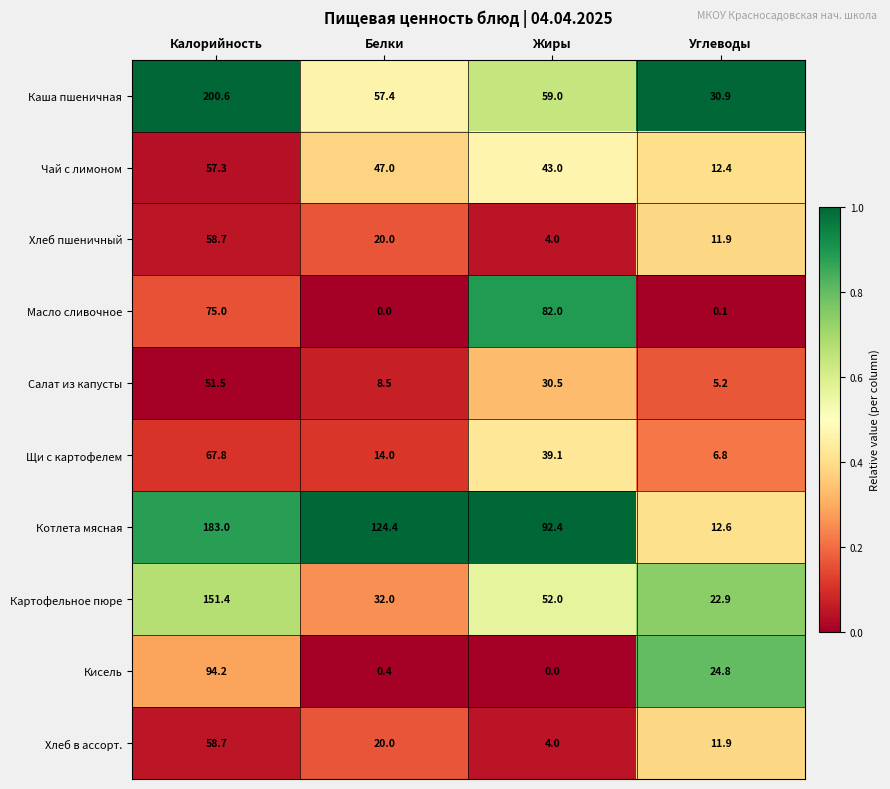

List the labels in order of Хлеб пшеничный value, largest first.

Калорийность, Белки, Углеводы, Жиры